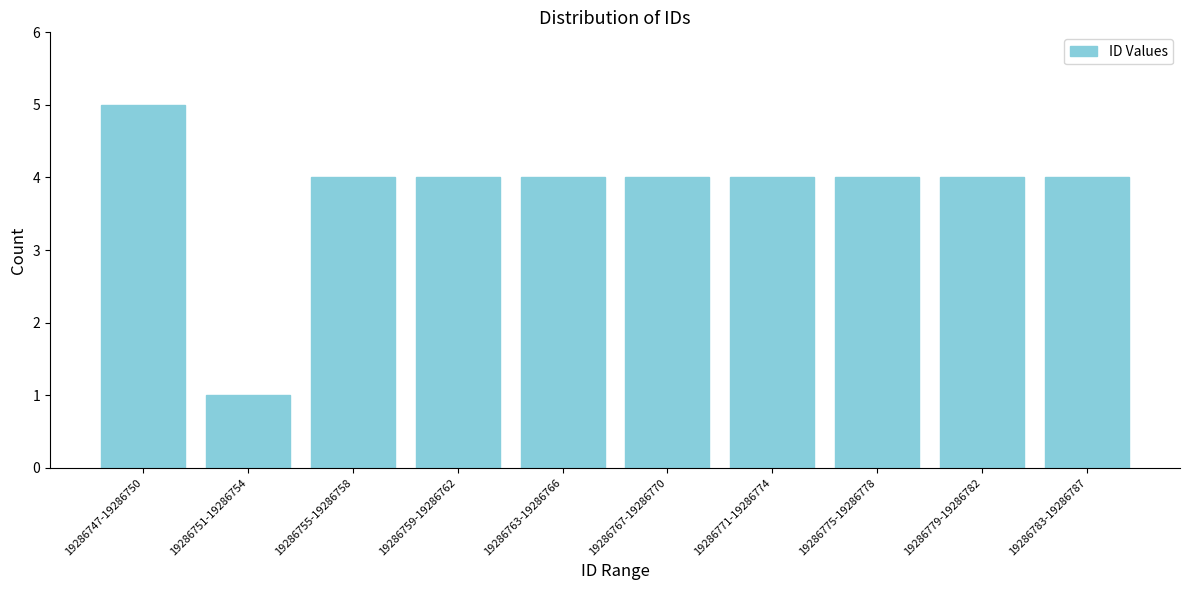

Reading left to right, transcribe all the data shown in this chart.

19286747-19286750=5	19286751-19286754=1	19286755-19286758=4	19286759-19286762=4	19286763-19286766=4	19286767-19286770=4	19286771-19286774=4	19286775-19286778=4	19286779-19286782=4	19286783-19286787=4